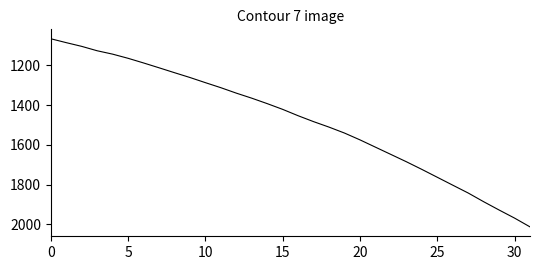

What is the difference between the maximum and minimum values?

946.7